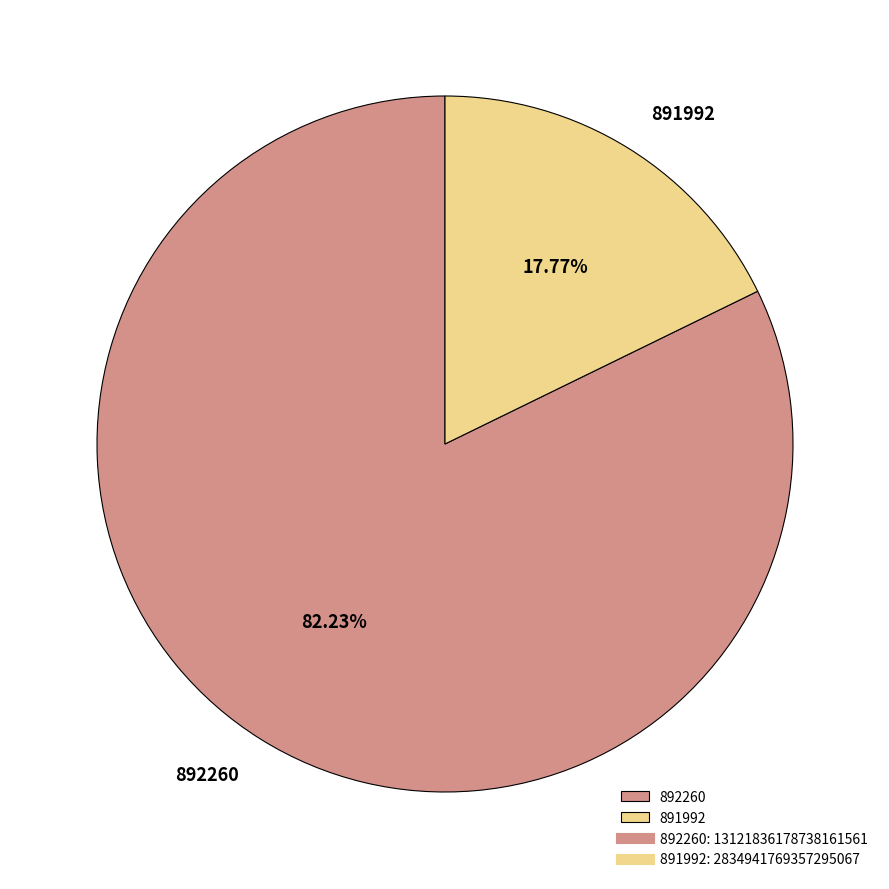

Which slice is the smallest?

891992